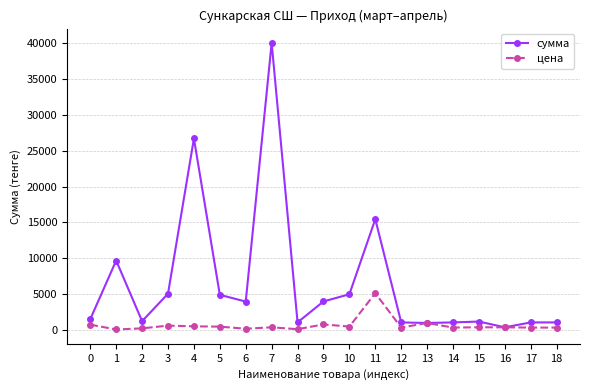

Where is the first local minimum for сумма?

2